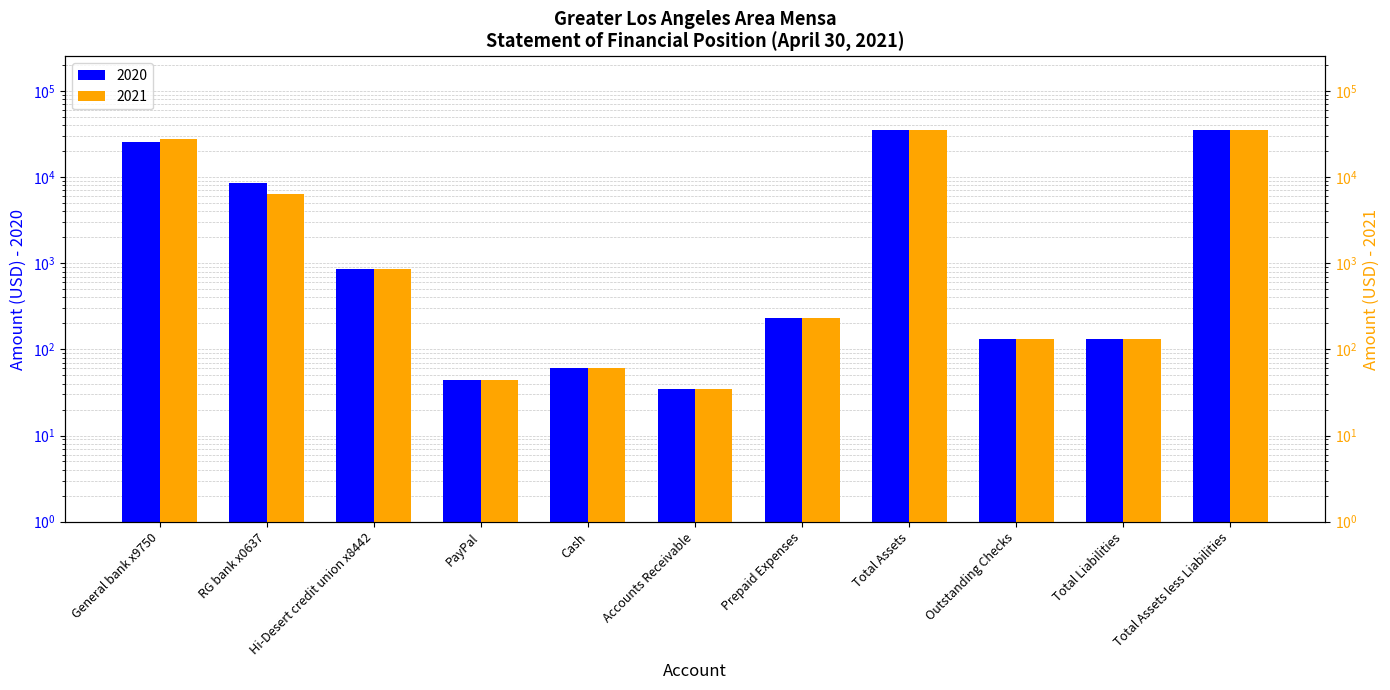

Which series changed the most between Hi-Desert credit union x8442 and Total Assets less Liabilities?

2021